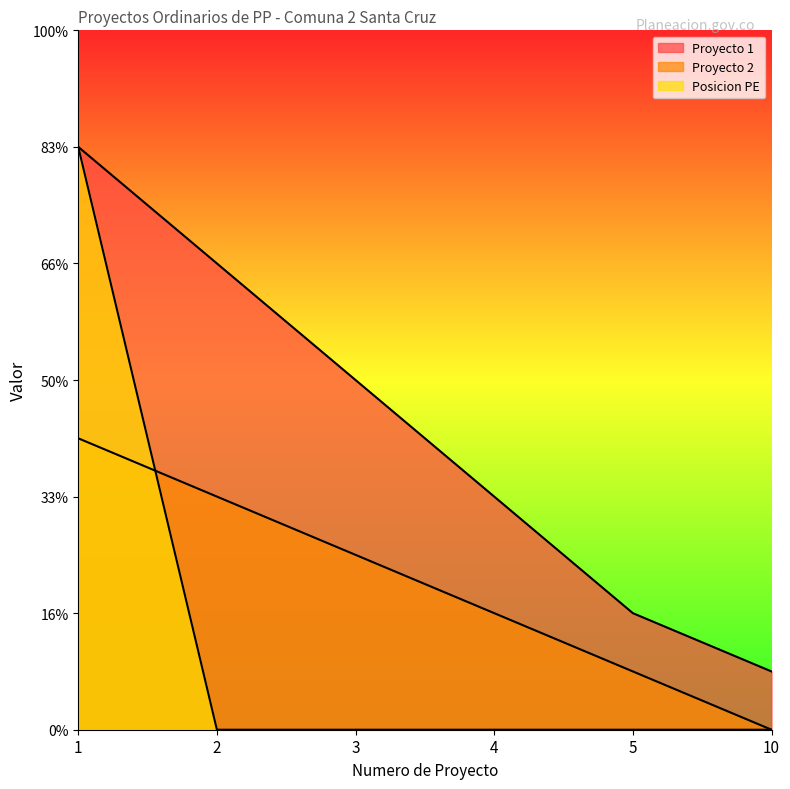

True or false: Posicion PE and Proyecto 2 cross at least once.

True